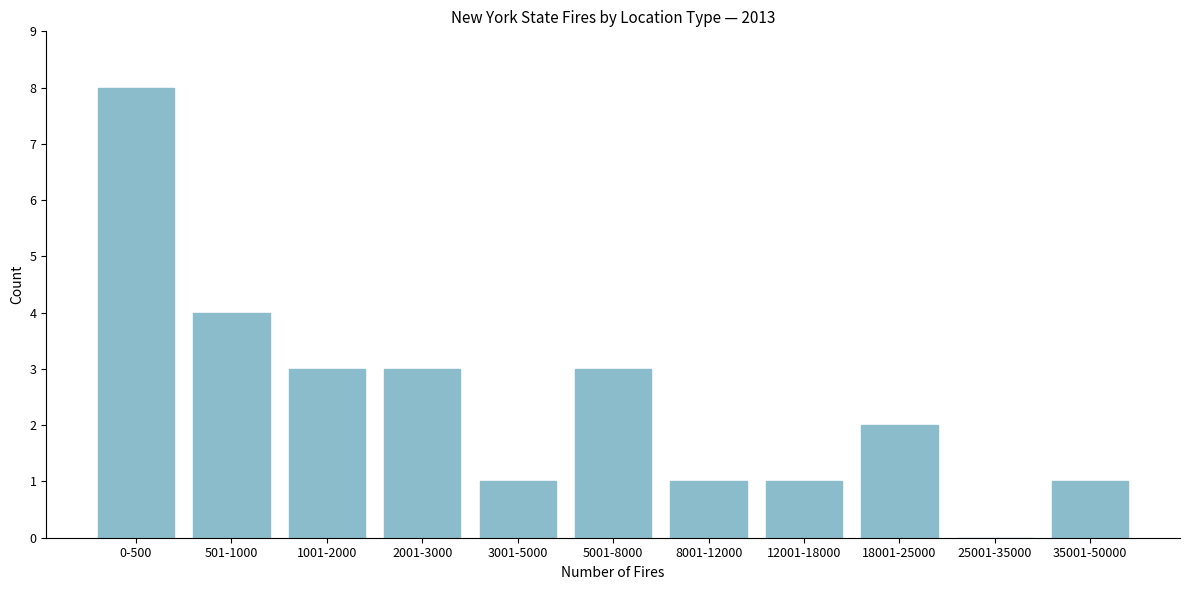

Reading left to right, transcribe all the data shown in this chart.

0-500=8	501-1000=4	1001-2000=3	2001-3000=3	3001-5000=1	5001-8000=3	8001-12000=1	12001-18000=1	18001-25000=2	25001-35000=0	35001-50000=1